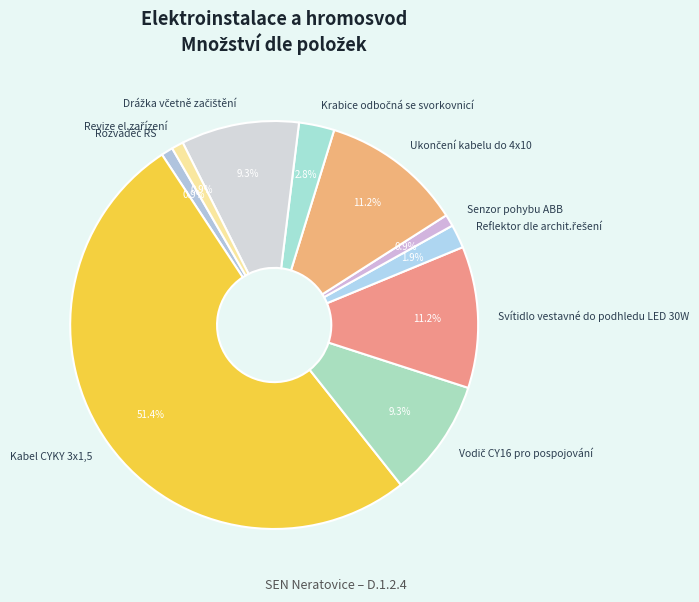

Does Kabel CYKY 3x1,5 account for over 50% of the chart?

Yes